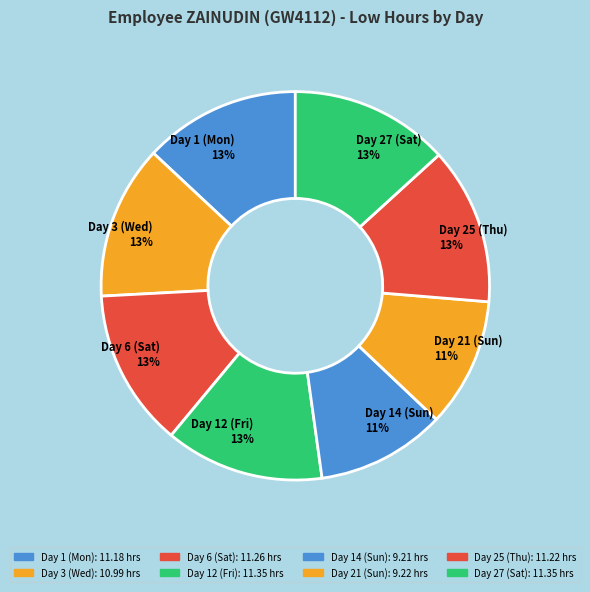

Is it true that Day 27 (Sat) is 21% of the pie?

False